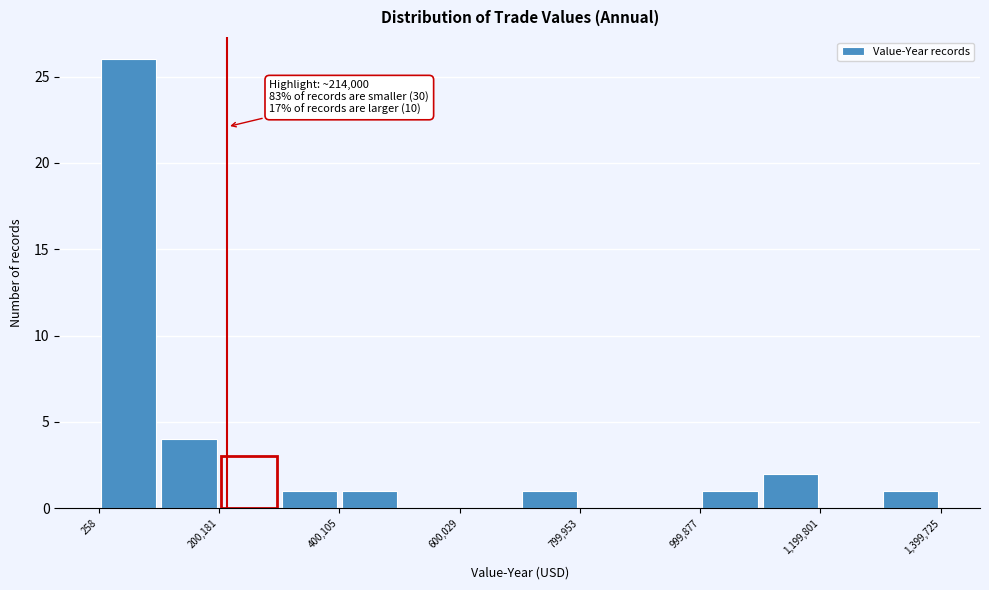

Over which range of the x-axis is the bar tallest?

0 to 100000